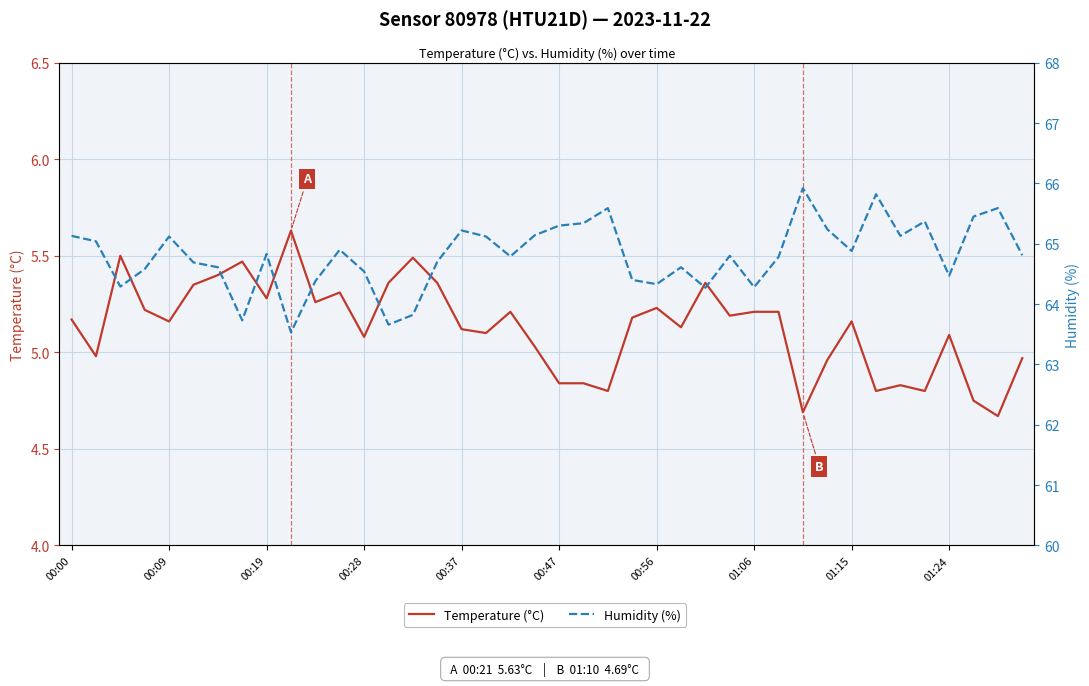

How many data points in Humidity (%) are above 64?

36